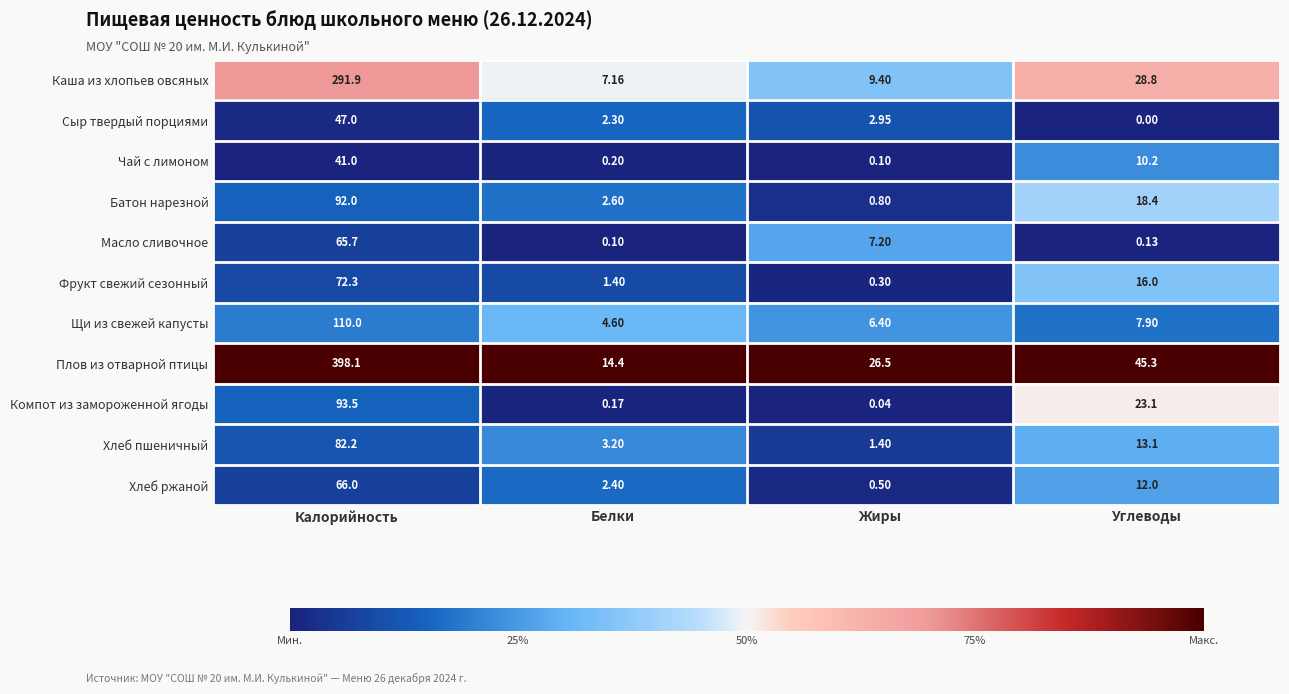

Between Жиры and Углеводы, which series saw the biggest shift?

Компот из замороженной ягоды